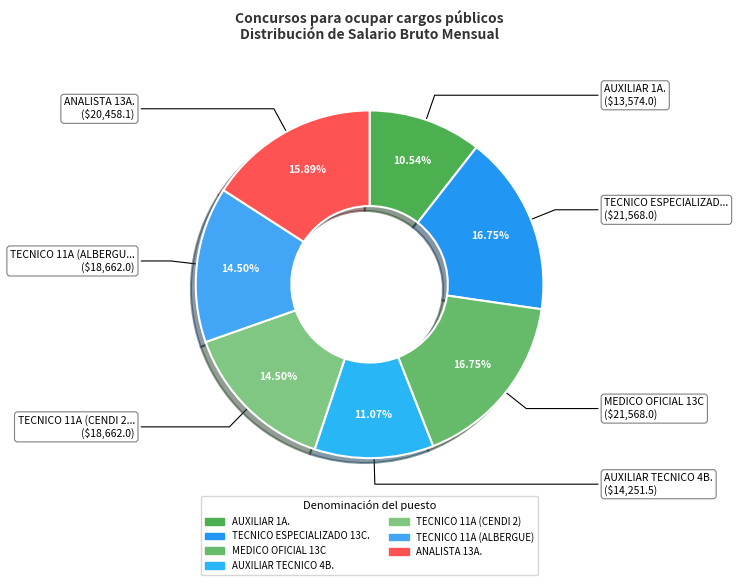

Rank the categories by value from lowest to highest.

AUXILIAR 1A., AUXILIAR TECNICO 4B., TECNICO 11A (CENDI 2), TECNICO 11A (ALBERGUE), ANALISTA 13A., TECNICO ESPECIALIZADO 13C., MEDICO OFICIAL 13C